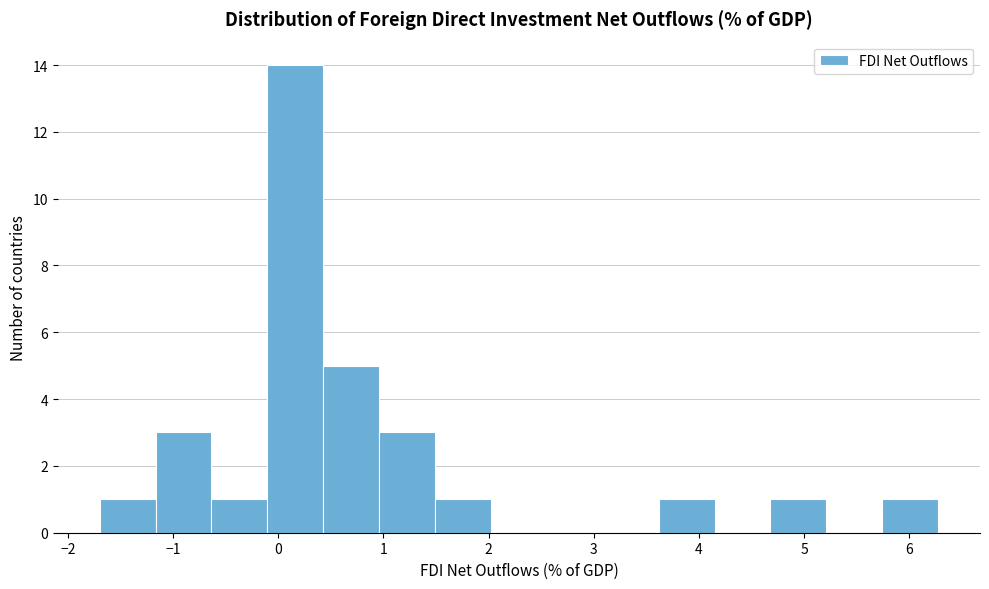

Reading left to right, list every bar in this chart as the range it spans on the x-axis followed by its height. Neither the bar edges nor the heights are printed on the chart, so give them approximately, as read against the axes.

-1.7 to -1.2: 1
-1.2 to -0.6: 3
-0.6 to -0.1: 1
-0.1 to 0.4: 14
0.4 to 1.0: 5
1.0 to 1.5: 3
1.5 to 2.0: 1
2.0 to 2.6: 0
2.6 to 3.1: 0
3.1 to 3.6: 0
3.6 to 4.1: 1
4.1 to 4.7: 0
4.7 to 5.2: 1
5.2 to 5.7: 0
5.7 to 6.3: 1